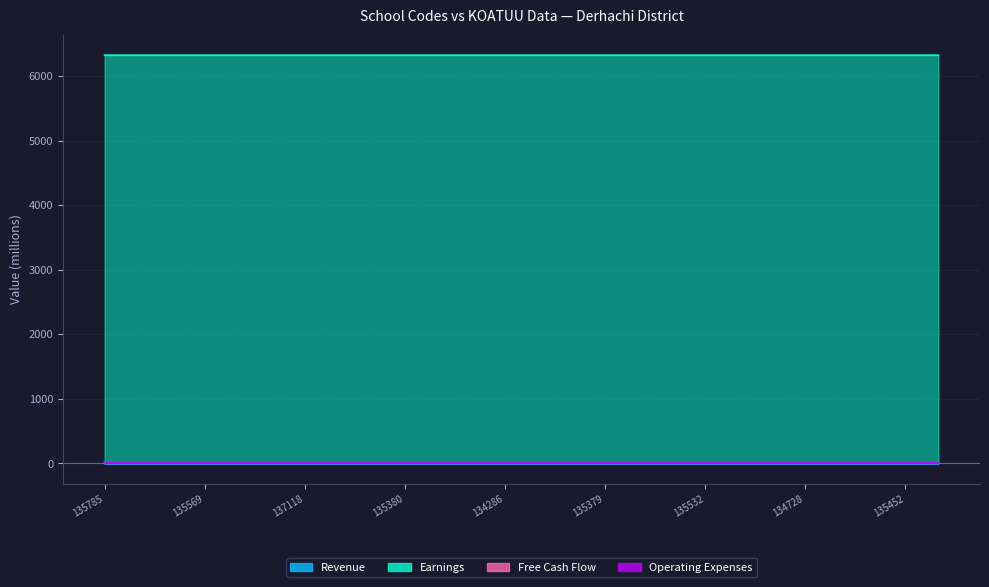

Between 135375 and 135325, which series saw the biggest shift?

Earnings